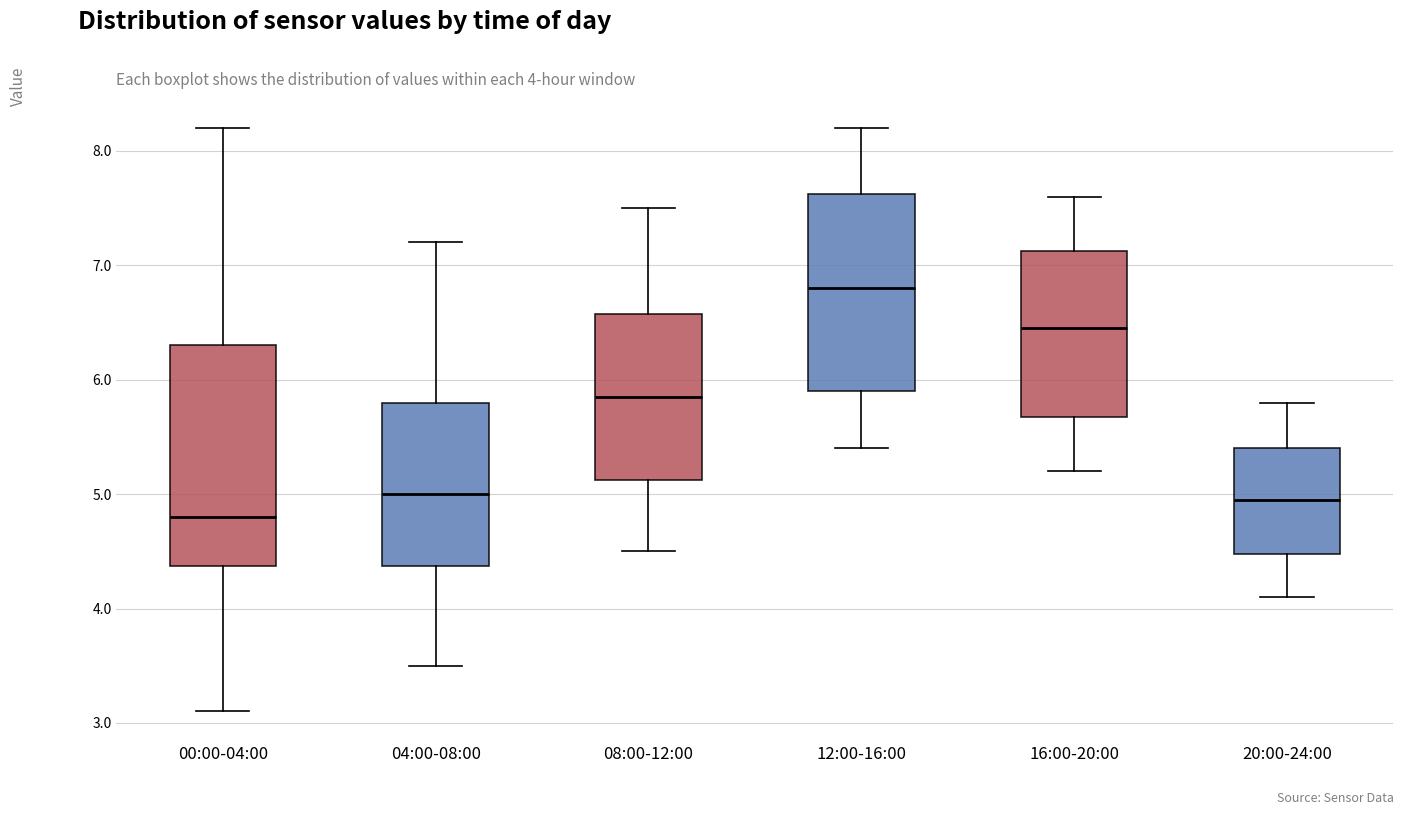

Which box has the lowest median line?

00:00-04:00